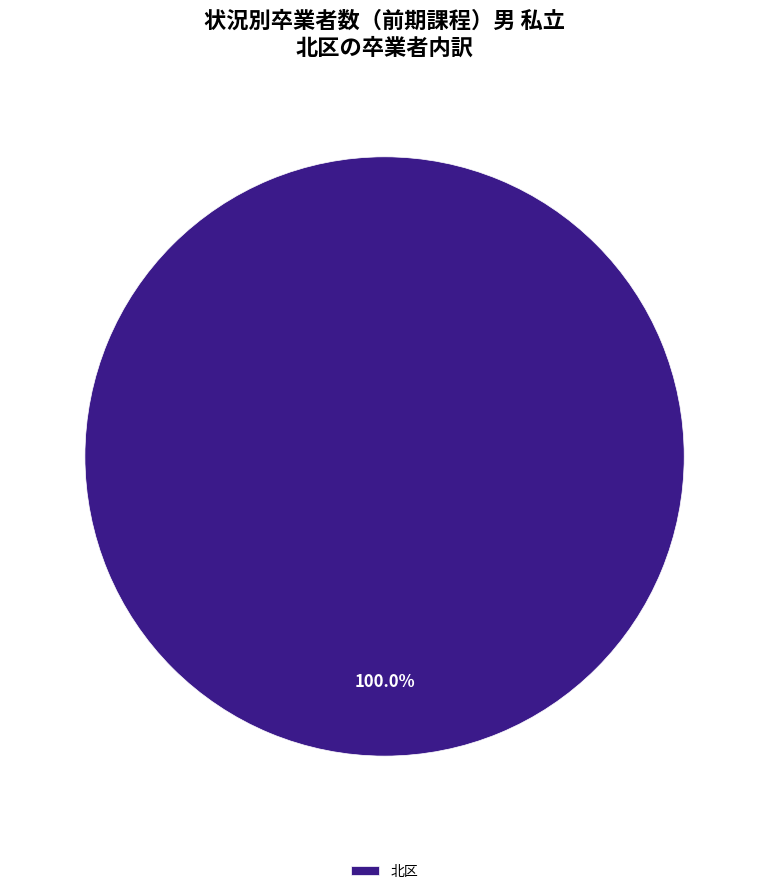

Rank the categories by value from lowest to highest.

北区